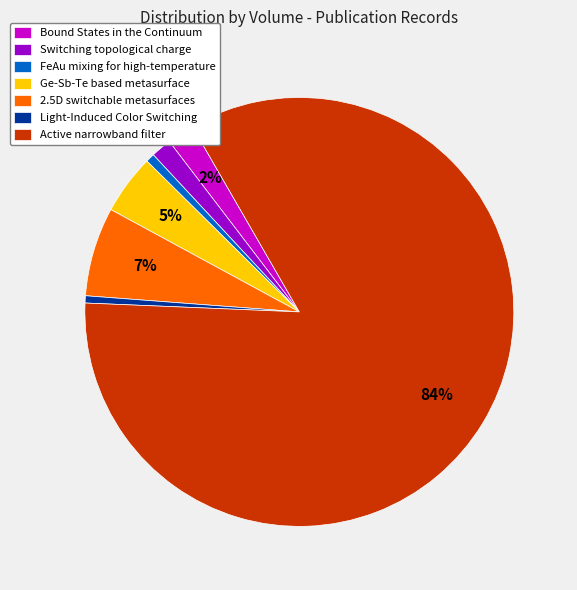

To the nearest percent, what portion does 2.5D switchable metasurfaces represent?

7%